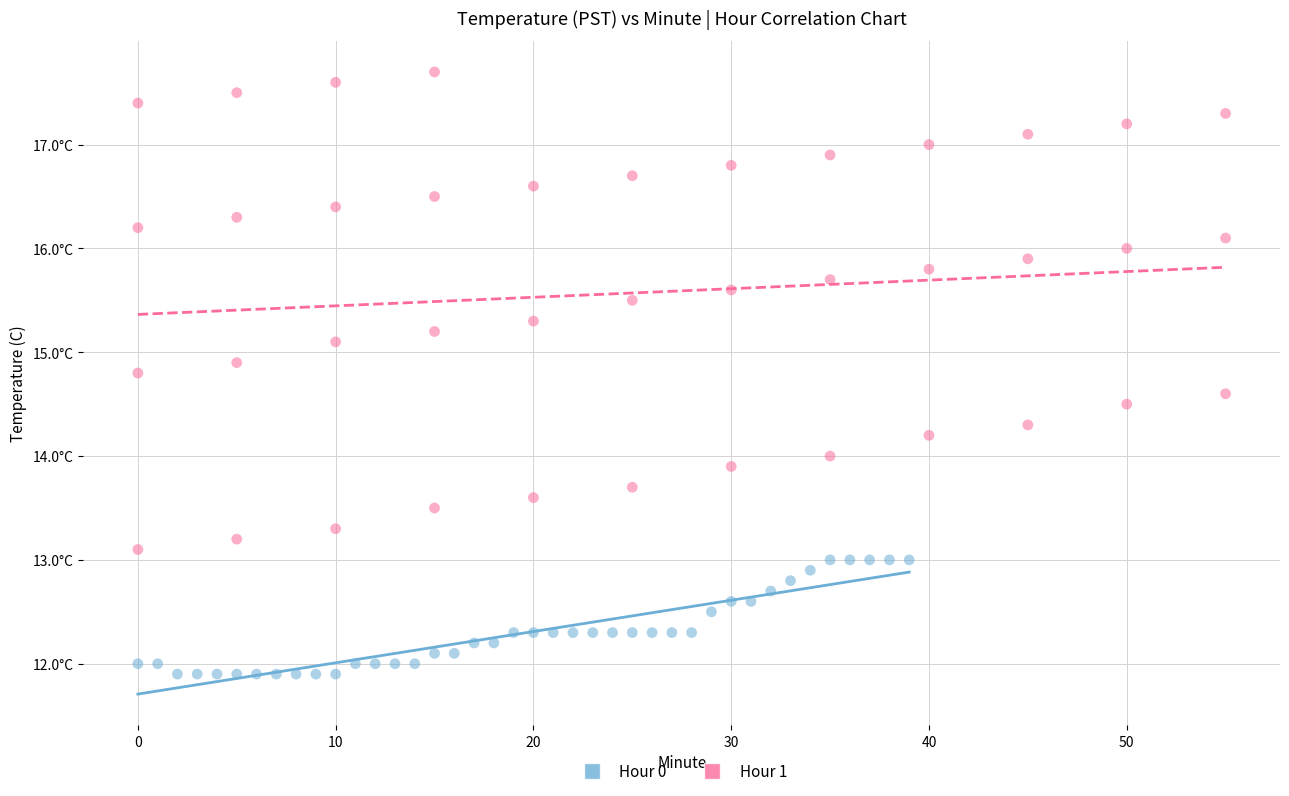

Which series reaches the maximum Y coordinate?

Hour 1